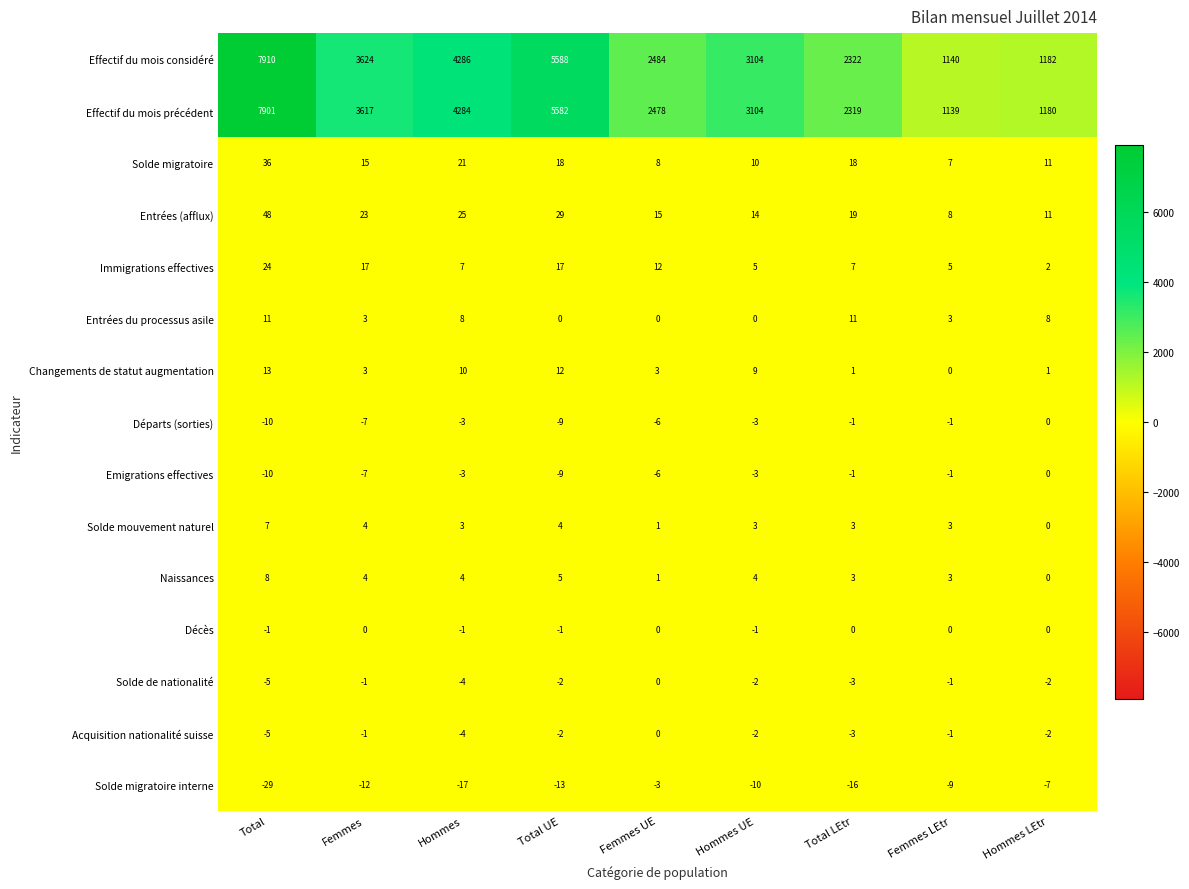

What is the difference between the maximum and minimum values in the Solde mouvement naturel series?

7